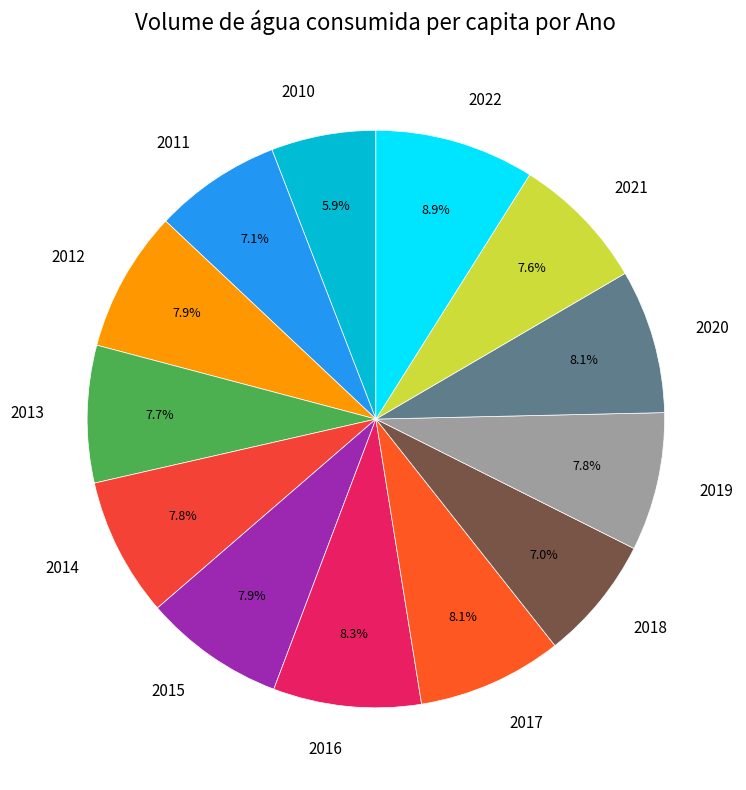

Do 2017 and 2014 together represent more than half of the pie?

No